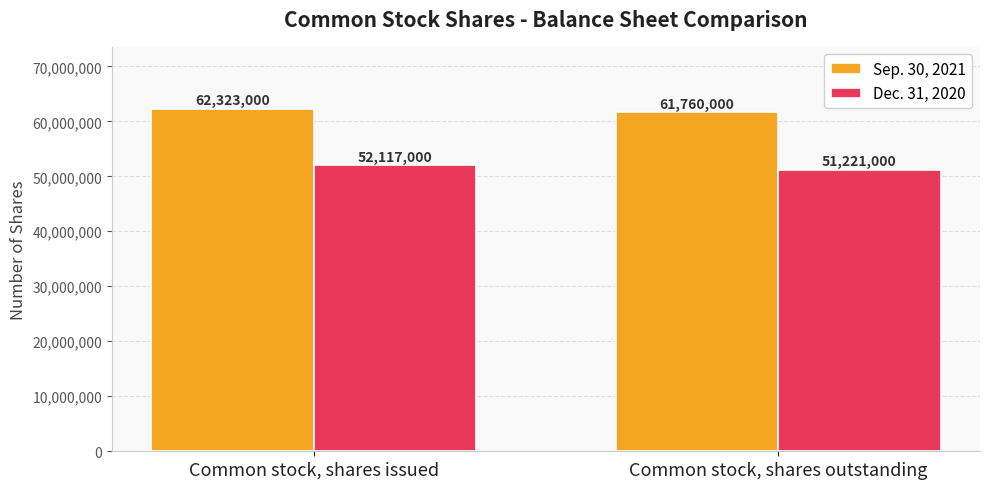

Reading right to left, list all the values displayed in this chart.

Sep. 30, 2021: Common stock, shares outstanding=61760000	Common stock, shares issued=62323000
Dec. 31, 2020: Common stock, shares outstanding=51221000	Common stock, shares issued=52117000